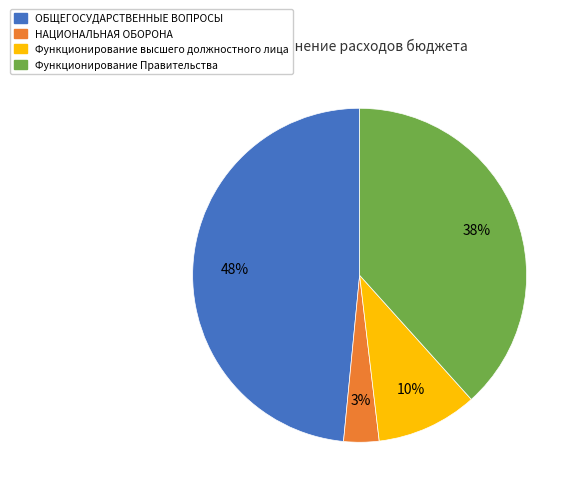

Which category has the biggest portion of the pie?

ОБЩЕГОСУДАРСТВЕННЫЕ ВОПРОСЫ